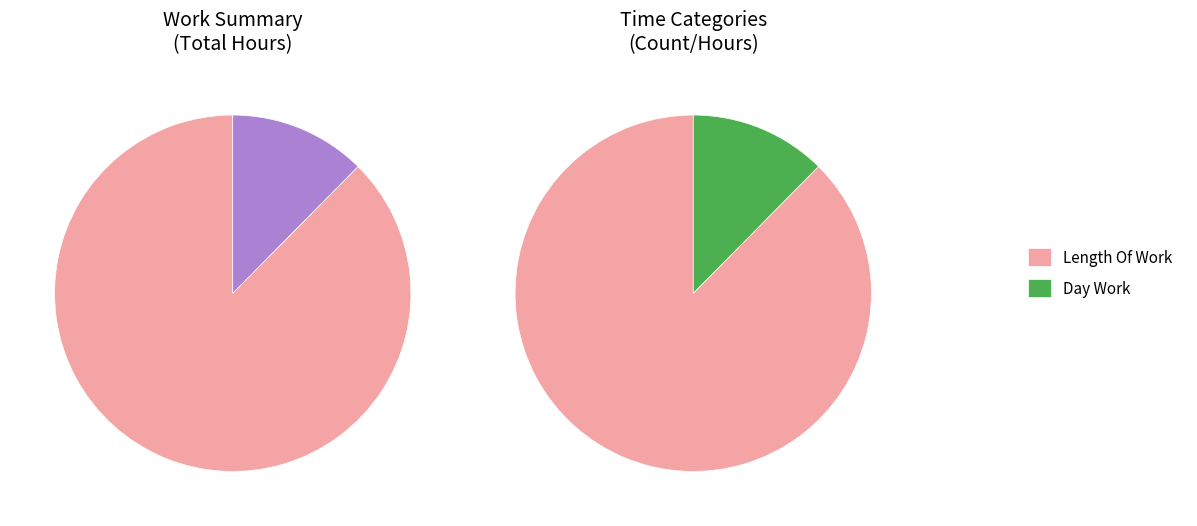

Which slice is the largest?

Length Of Work